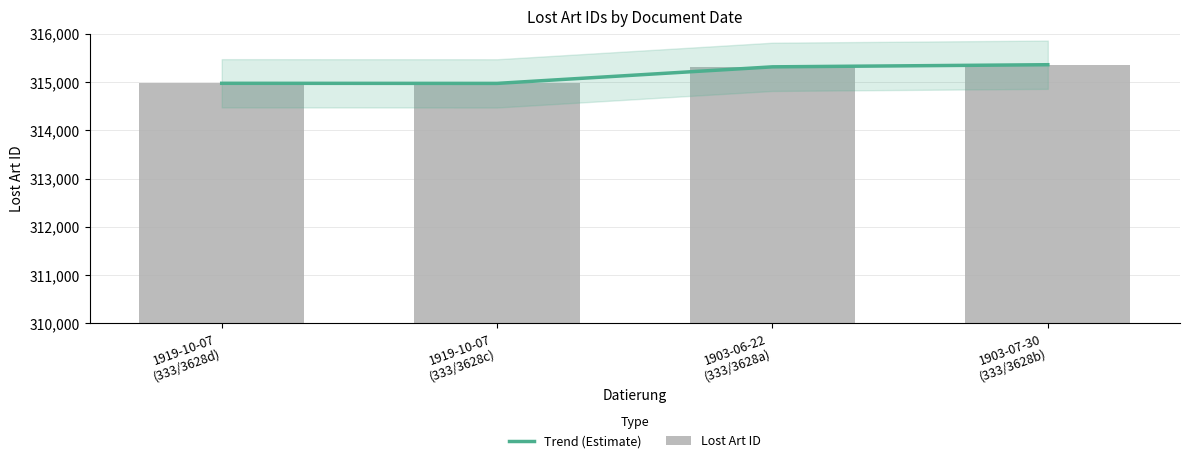

At how many categories does at least one series exceed 315222?

2